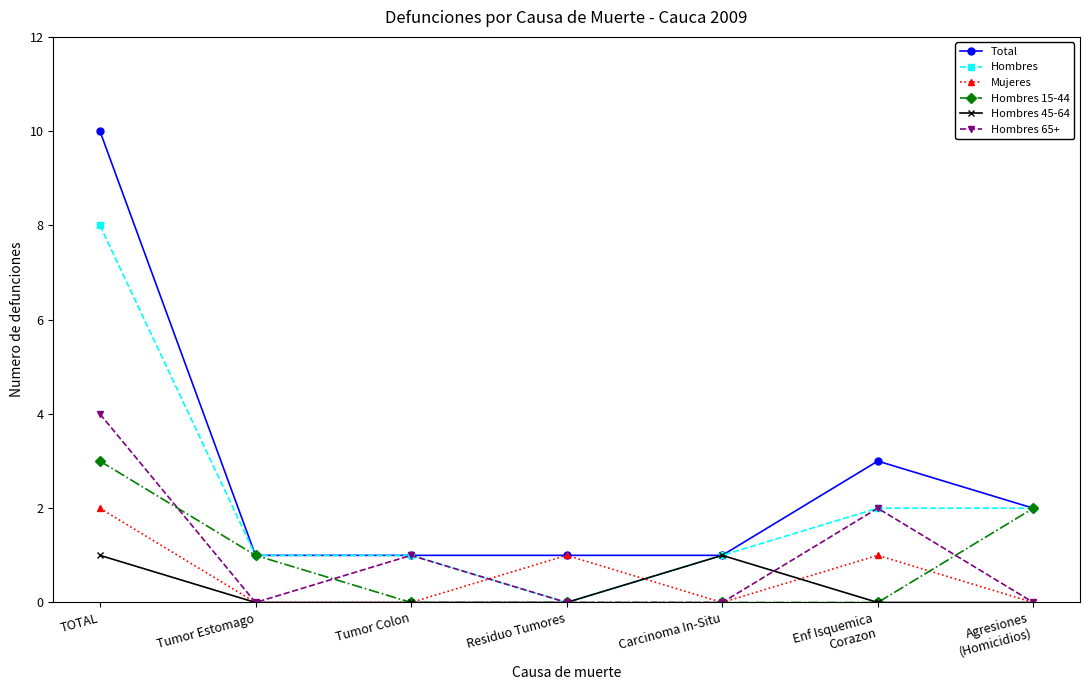

The Hombres series shows 2 at Enf Isquemica
Corazon. True or false?

True